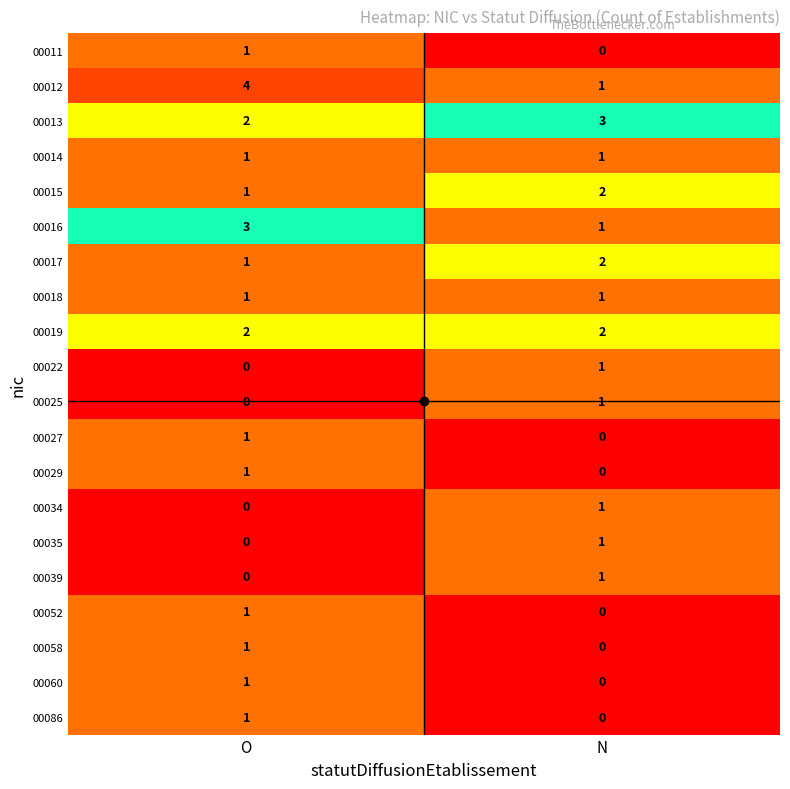

True or false: 00013 has a value of 3 at N.

True